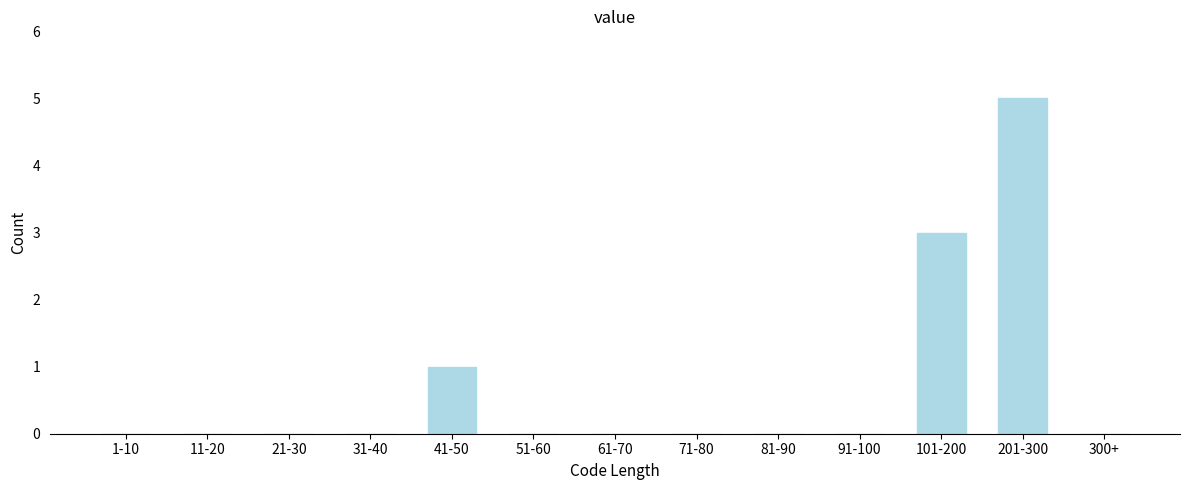

Reading left to right, what are all the values shown in this chart?

1-10=0	11-20=0	21-30=0	31-40=0	41-50=1	51-60=0	61-70=0	71-80=0	81-90=0	91-100=0	101-200=3	201-300=5	300+=0